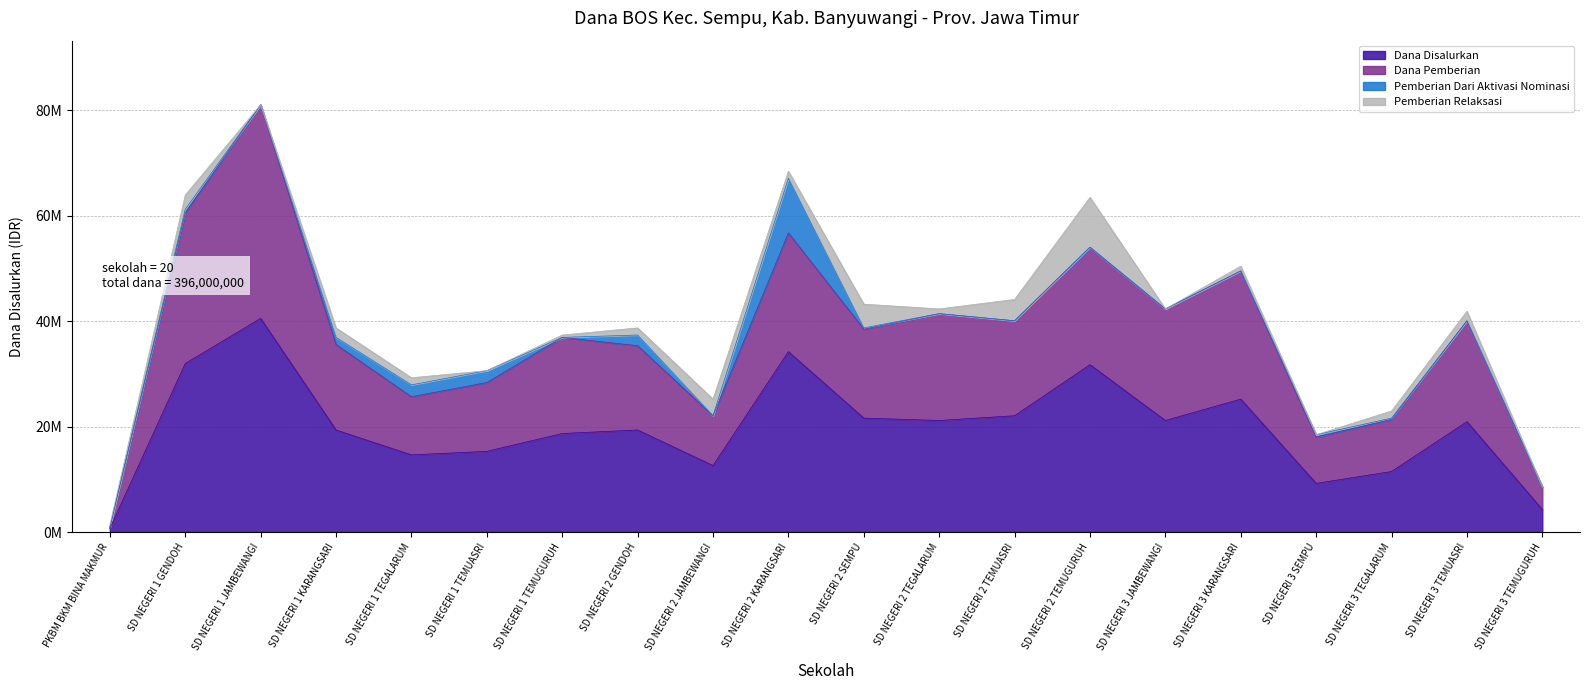

At which label does Dana Disalurkan reach its peak?

SD NEGERI 1 JAMBEWANGI